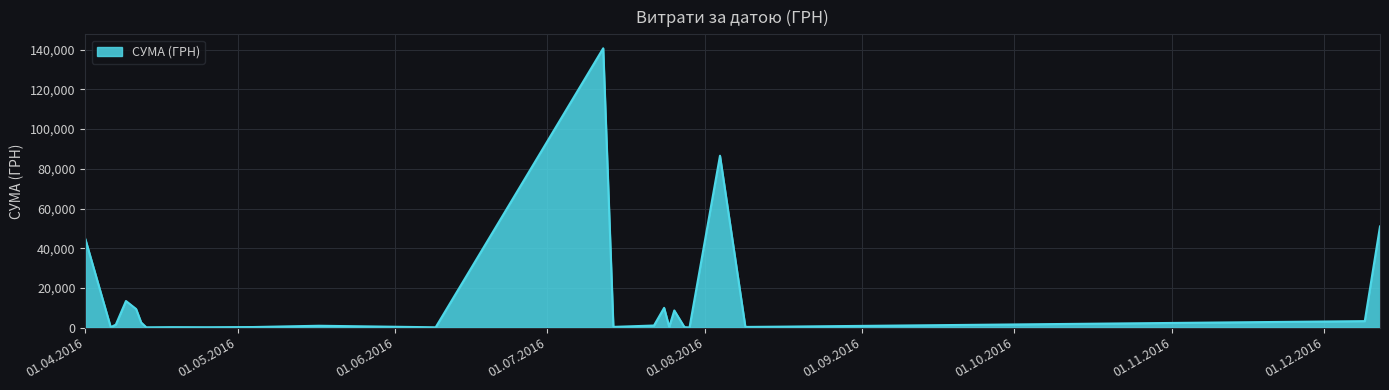

What is the greatest value displayed?

140706.2